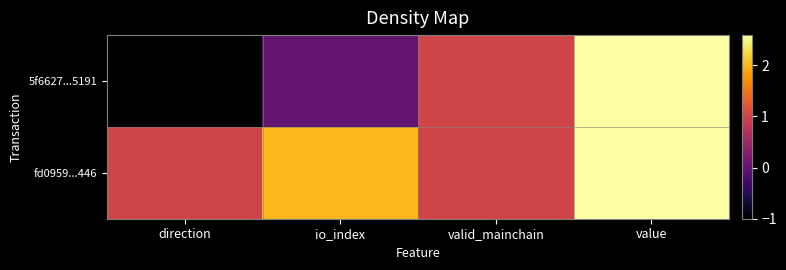

Between direction and valid_mainchain, which series saw the biggest shift?

5f6627...5191